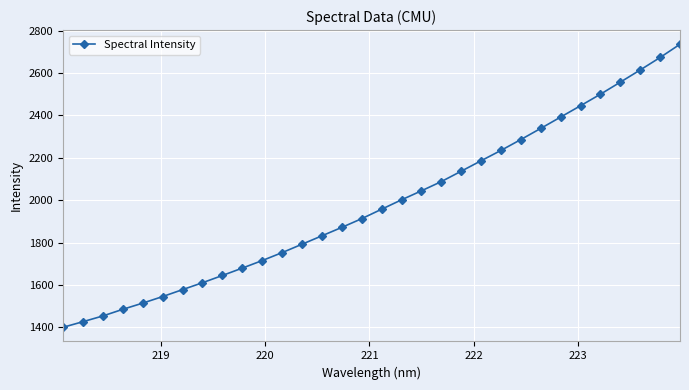

How many data points are above 1957?

16